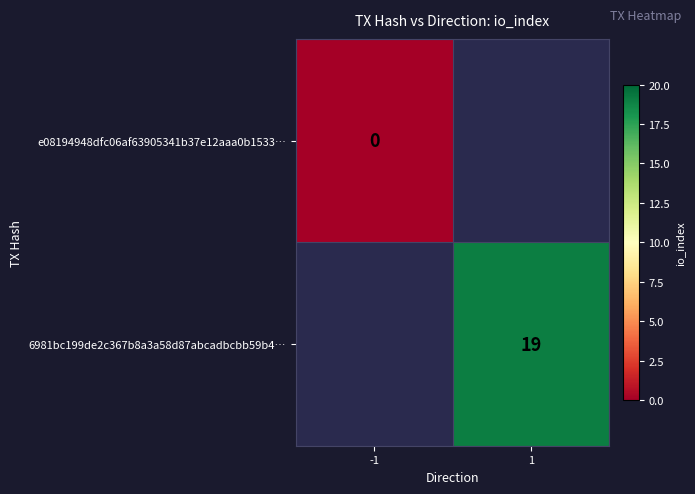

True or false: 6981bc199de2c367b8a3a58d87abcadbcbb59b4… has a value of 19 at 1.

True